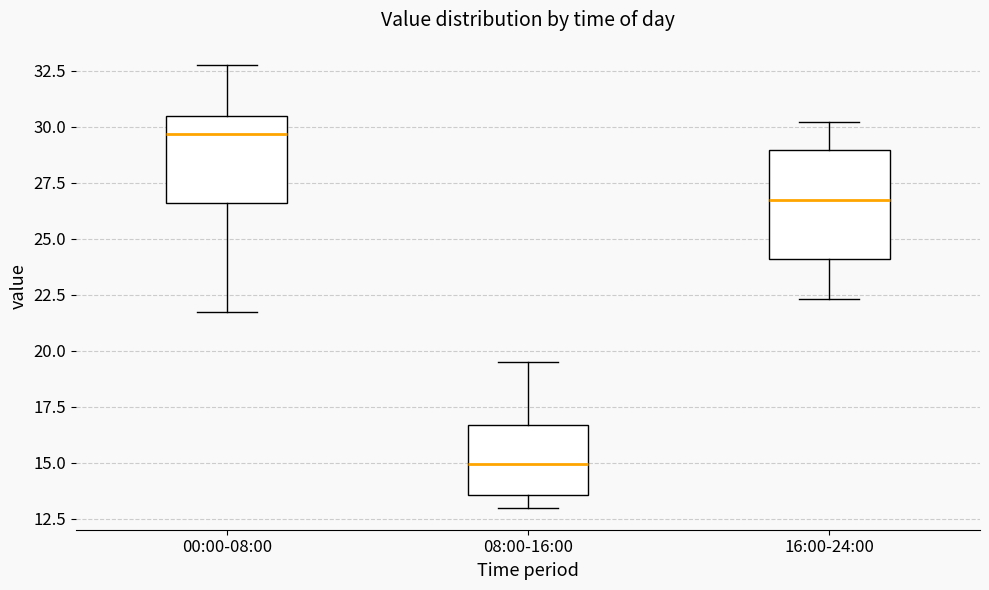

Reading left to right, transcribe this box plot: for each box, give where its median line is, the range the box spans, and where its two whiskers end, as read against the y-axis. The values are not printed on the chart, so give them approximately, as read against the axis.

00:00-08:00: median 29.5, box 26.5 to 30.5, whiskers 21.5 to 33.0
08:00-16:00: median 15.0, box 13.5 to 16.5, whiskers 13.0 to 19.5
16:00-24:00: median 27.0, box 24.0 to 29.0, whiskers 22.5 to 30.0